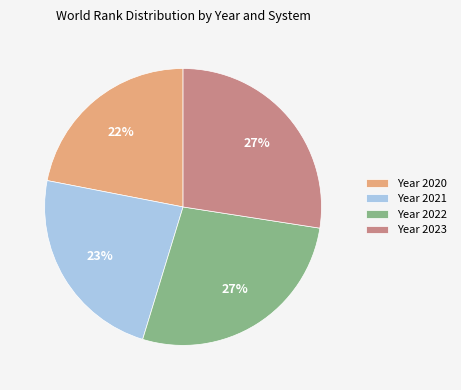

Do Year 2023 and Year 2022 together represent more than half of the pie?

Yes